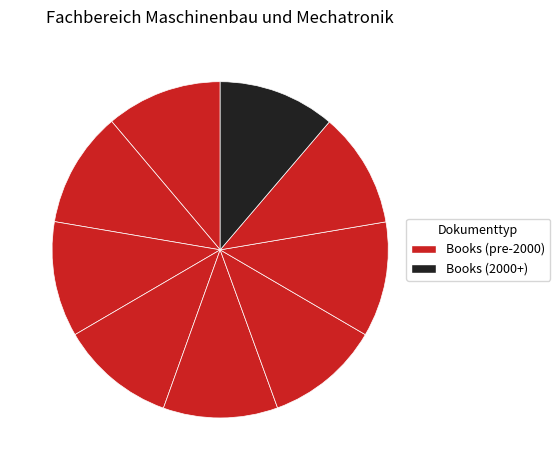

Does any single category account for the majority?

No